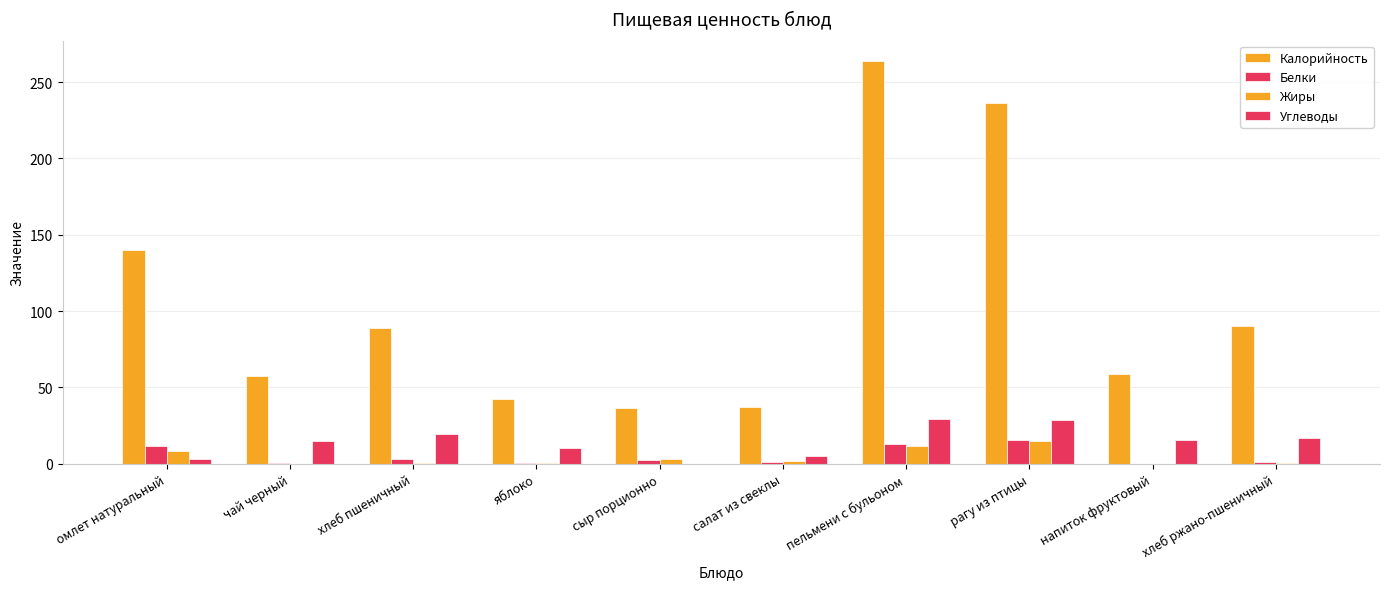

What is the spread (max minus min) of values at пельмени с бульоном?

252.6